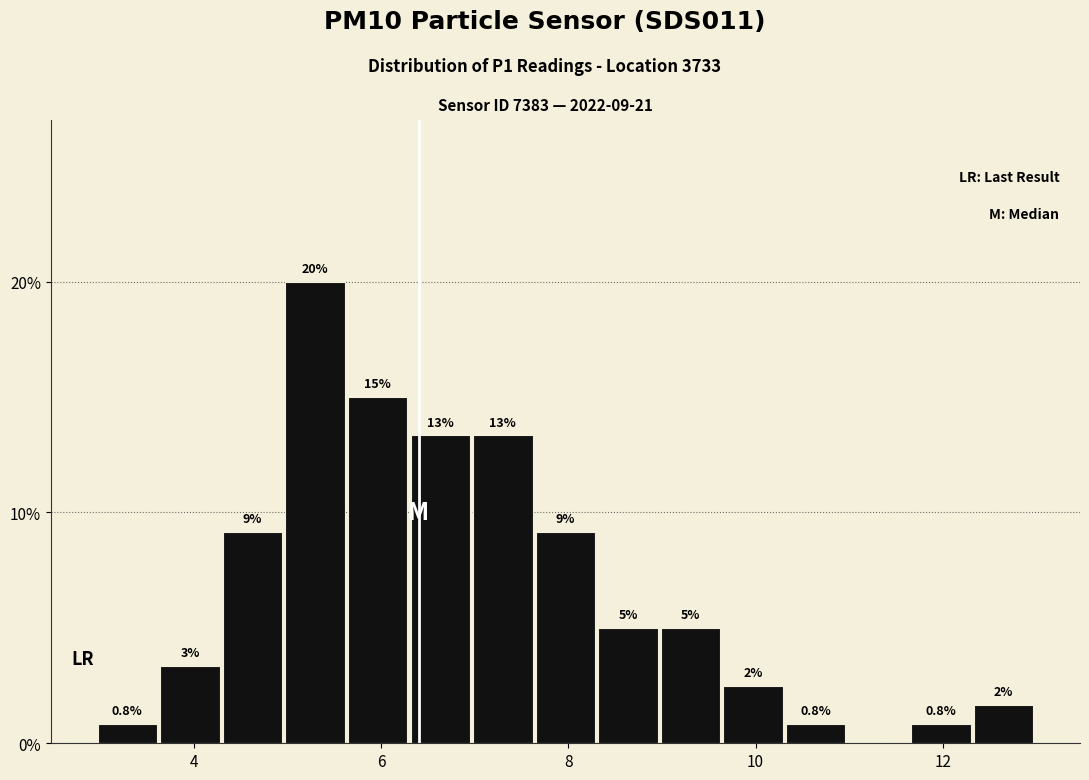

Around what value on the x-axis is the tallest bar? Give the approximate position of its centre, as read against the axis.

5.2